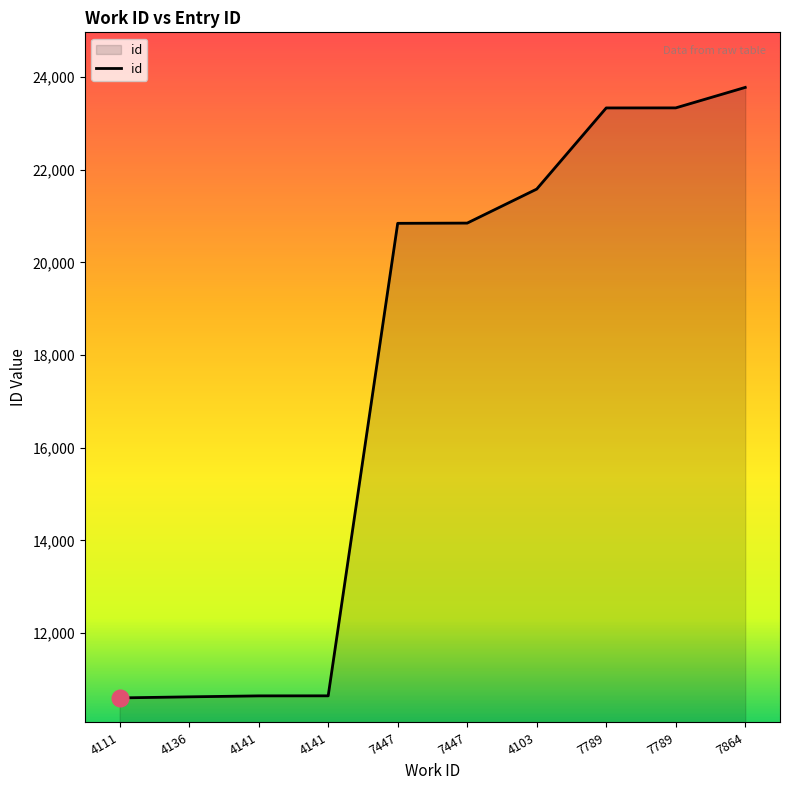

Approximately how many times larger is the value at 4141 compared to 4111?

1.0